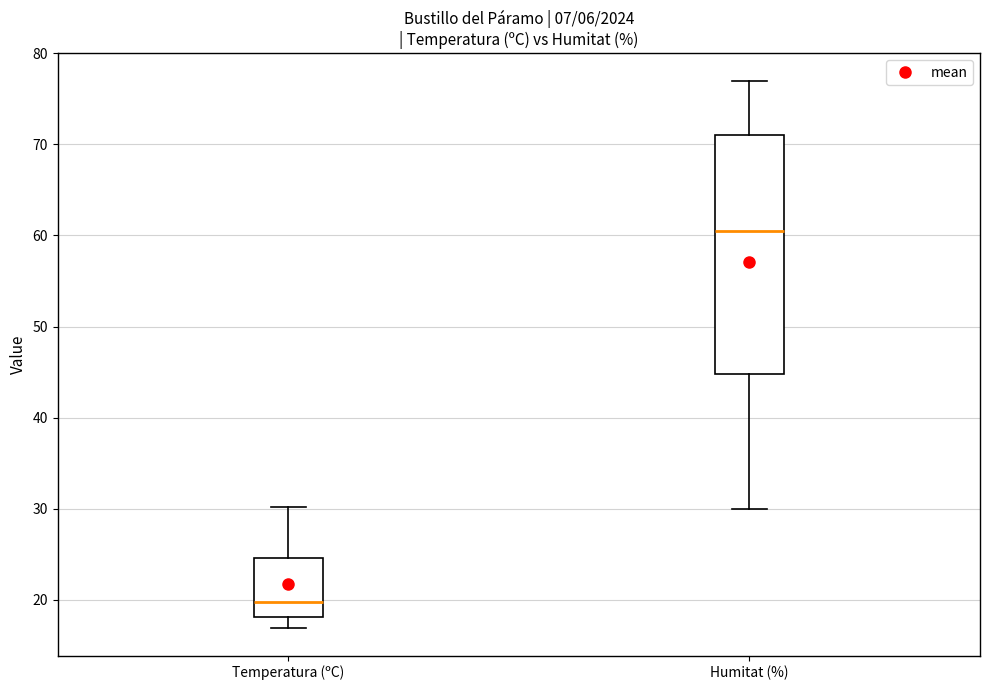

Reading left to right, transcribe this box plot: for each box, give where its median line is, the range the box spans, and where its two whiskers end, as read against the y-axis. The values are not printed on the chart, so give them approximately, as read against the axis.

Temperatura (ºC): median 20, box 18 to 25, whiskers 17 to 30
Humitat (%): median 61, box 45 to 71, whiskers 30 to 77